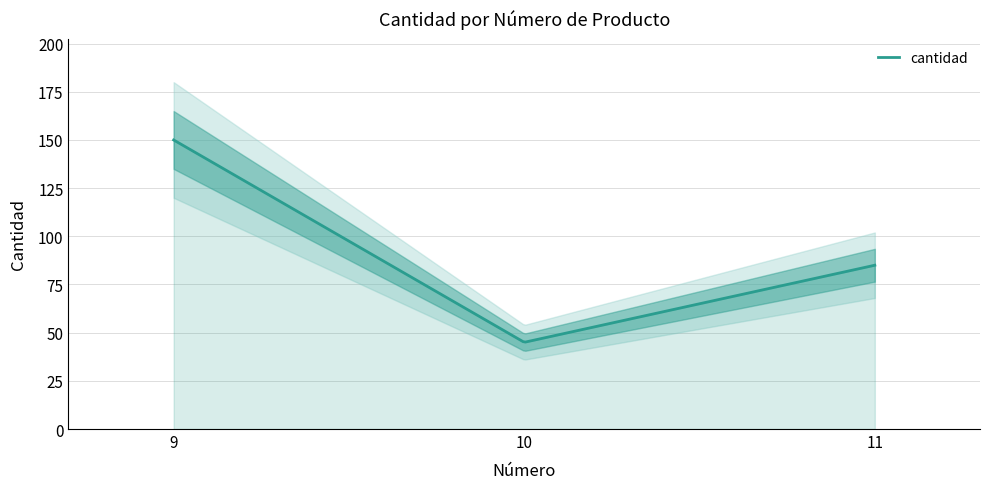

List the labels in order of value, smallest first.

10, 11, 9